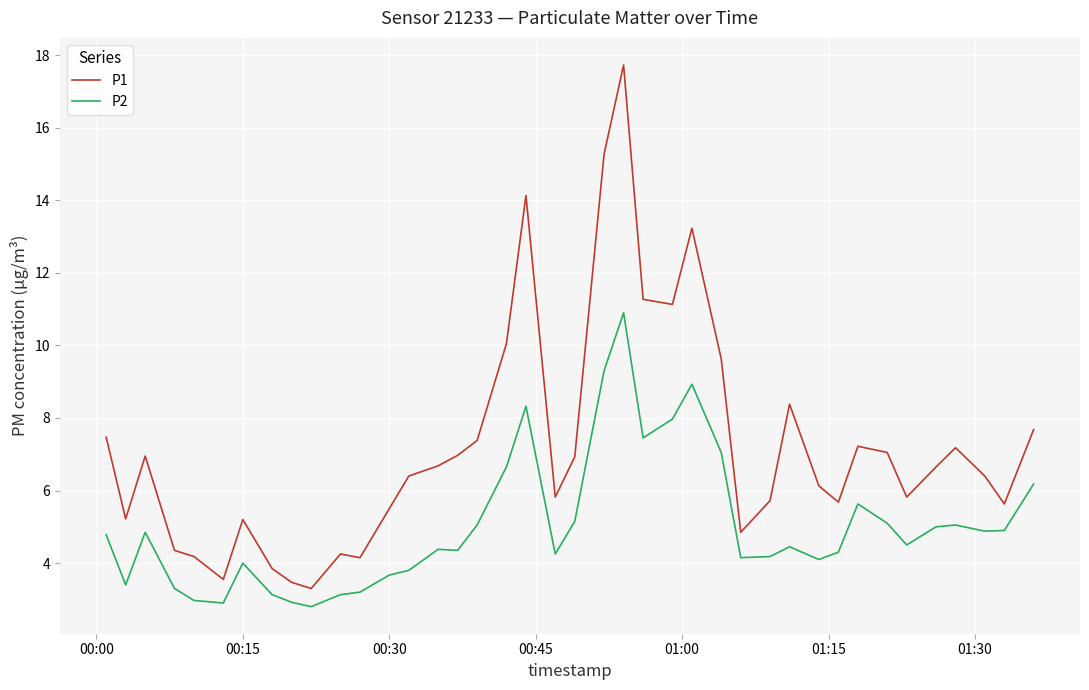

What is the difference between the maximum and minimum values in the P2 series?

8.1